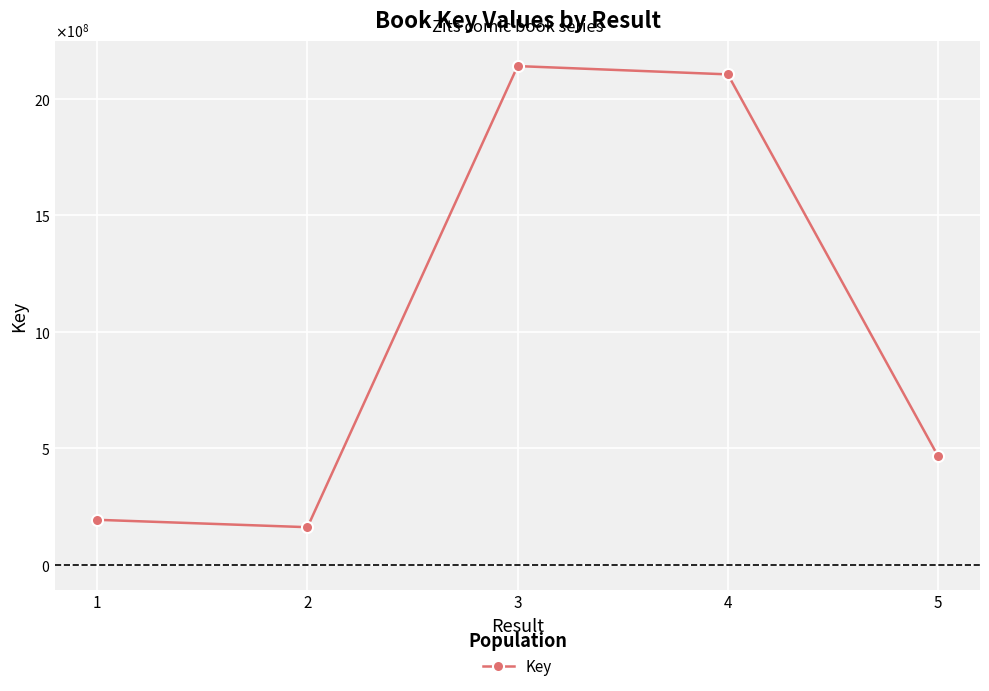

Does the chart have visible grid lines?

Yes